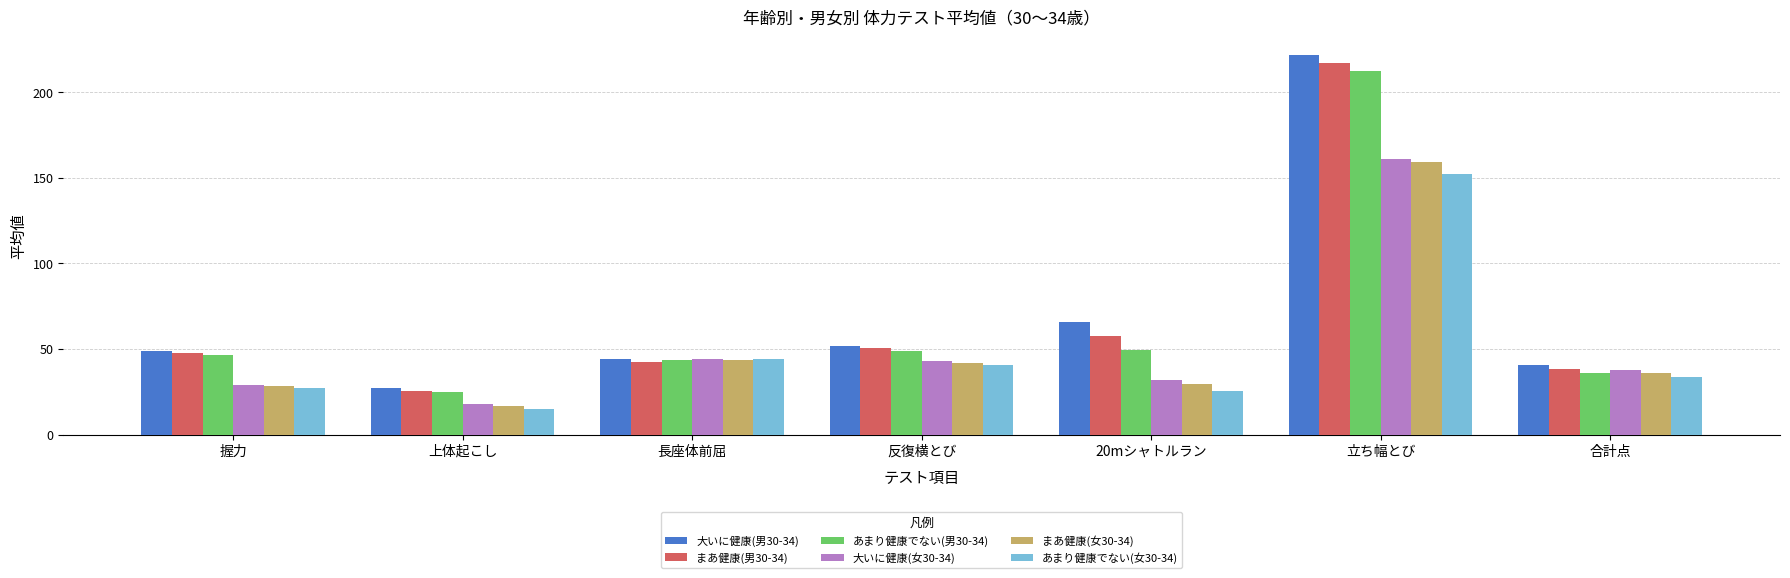

What value does the 大いに健康(女30-34) series have at 合計点?

37.6